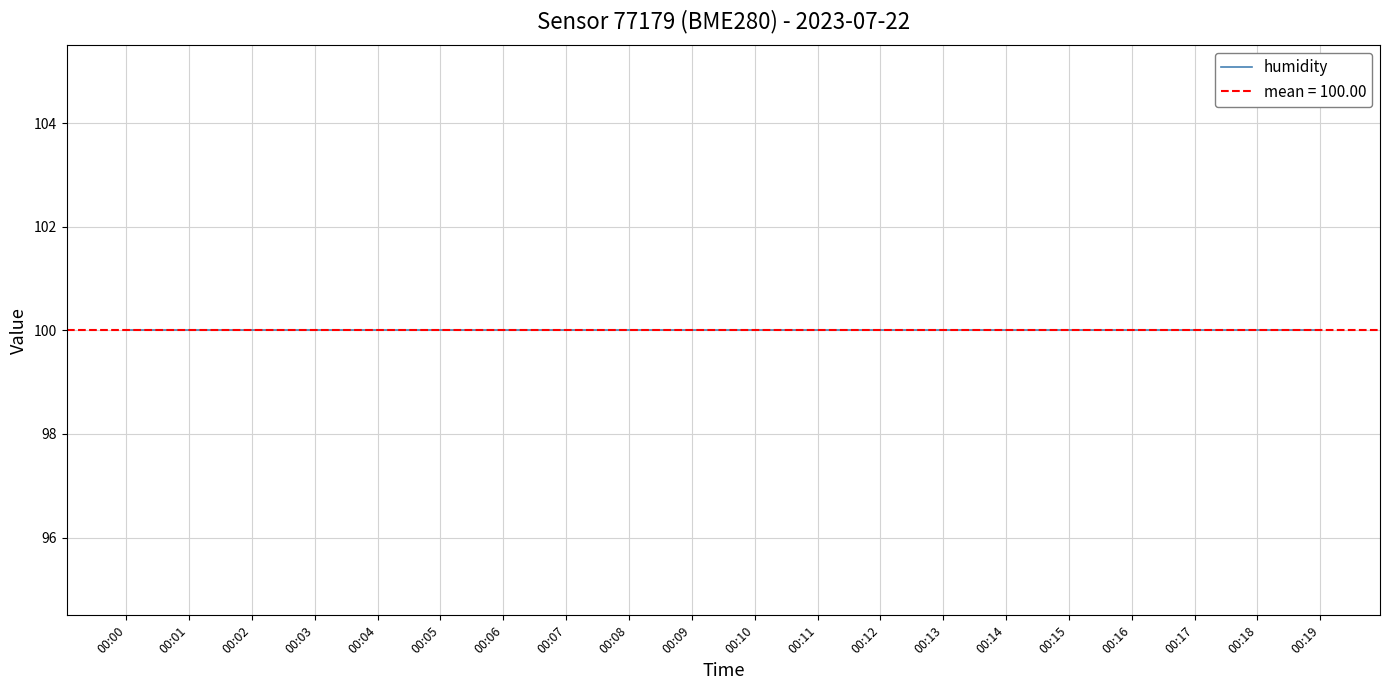

True or false: temperature has more than 1 interior local peaks.

False